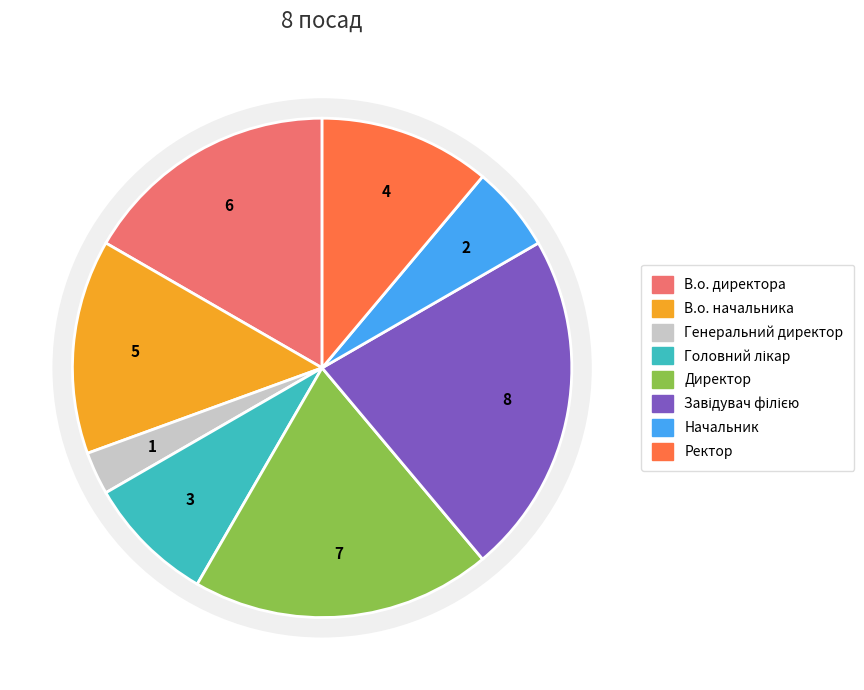

To the nearest percent, what is the average slice percentage?

12%